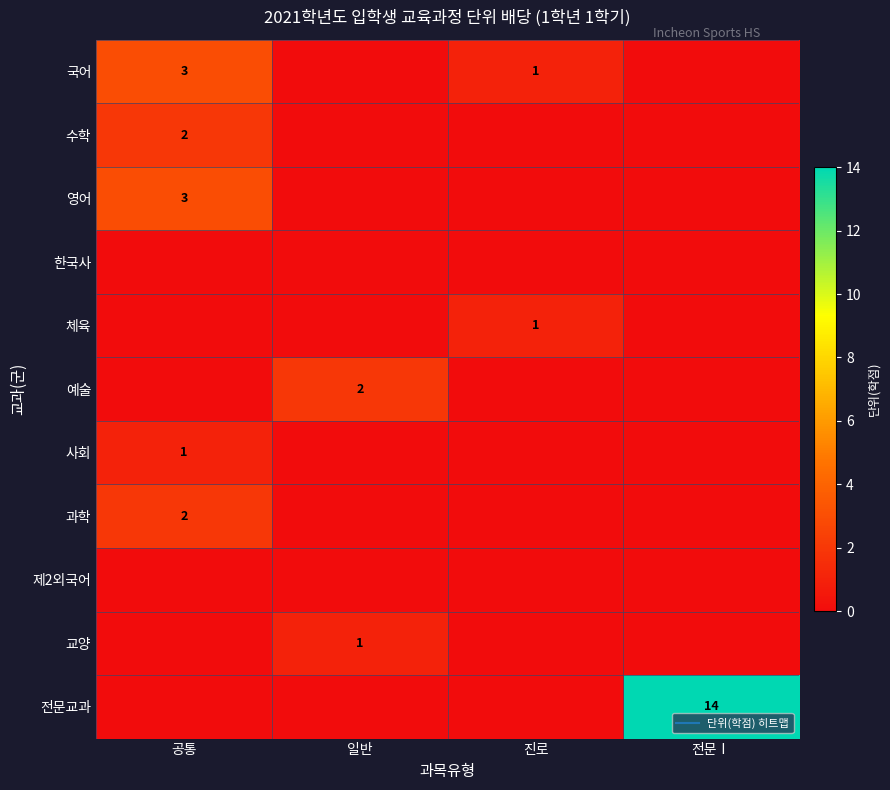

The value of 전문교과 at 진로 is -6. True or false?

False